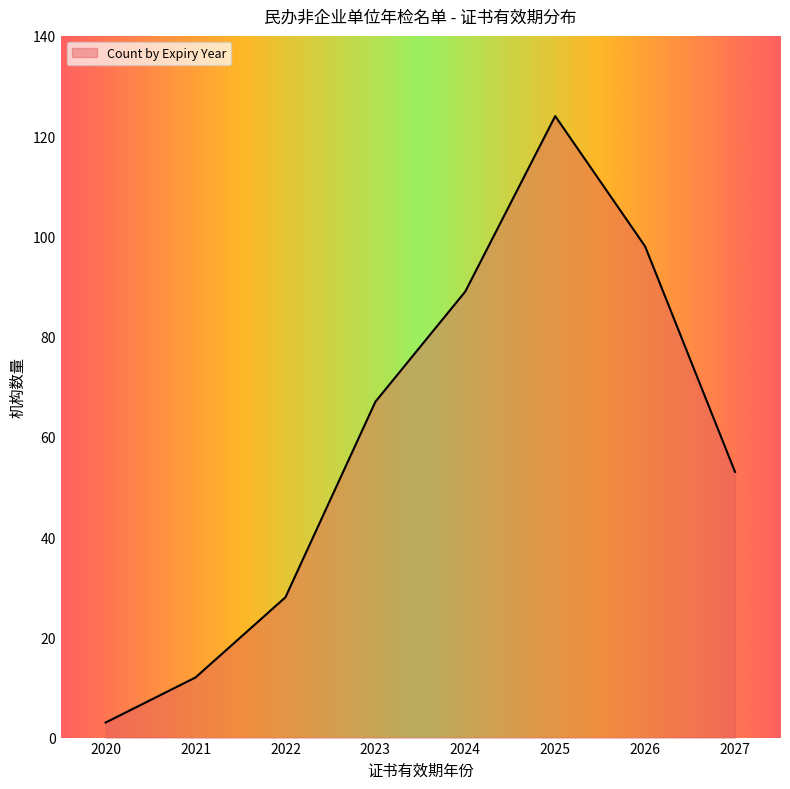

What is the maximum value shown in the chart?

124